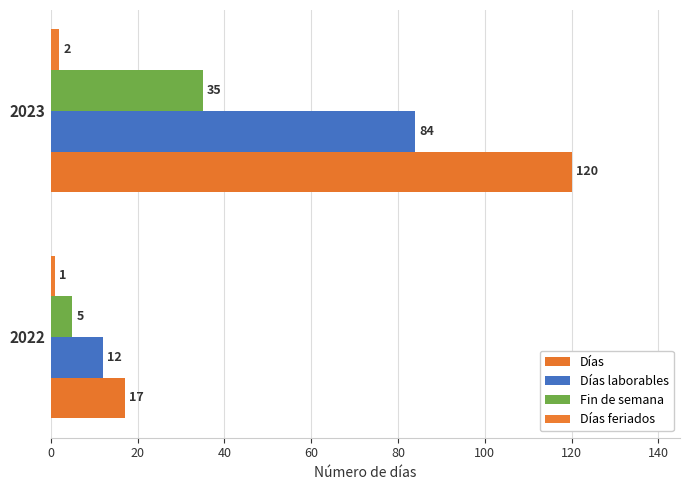

Reading left to right, what are all the values shown in this chart?

Días: 17	120
Días laborables: 12	84
Fin de semana: 5	35
Días feriados: 1	2